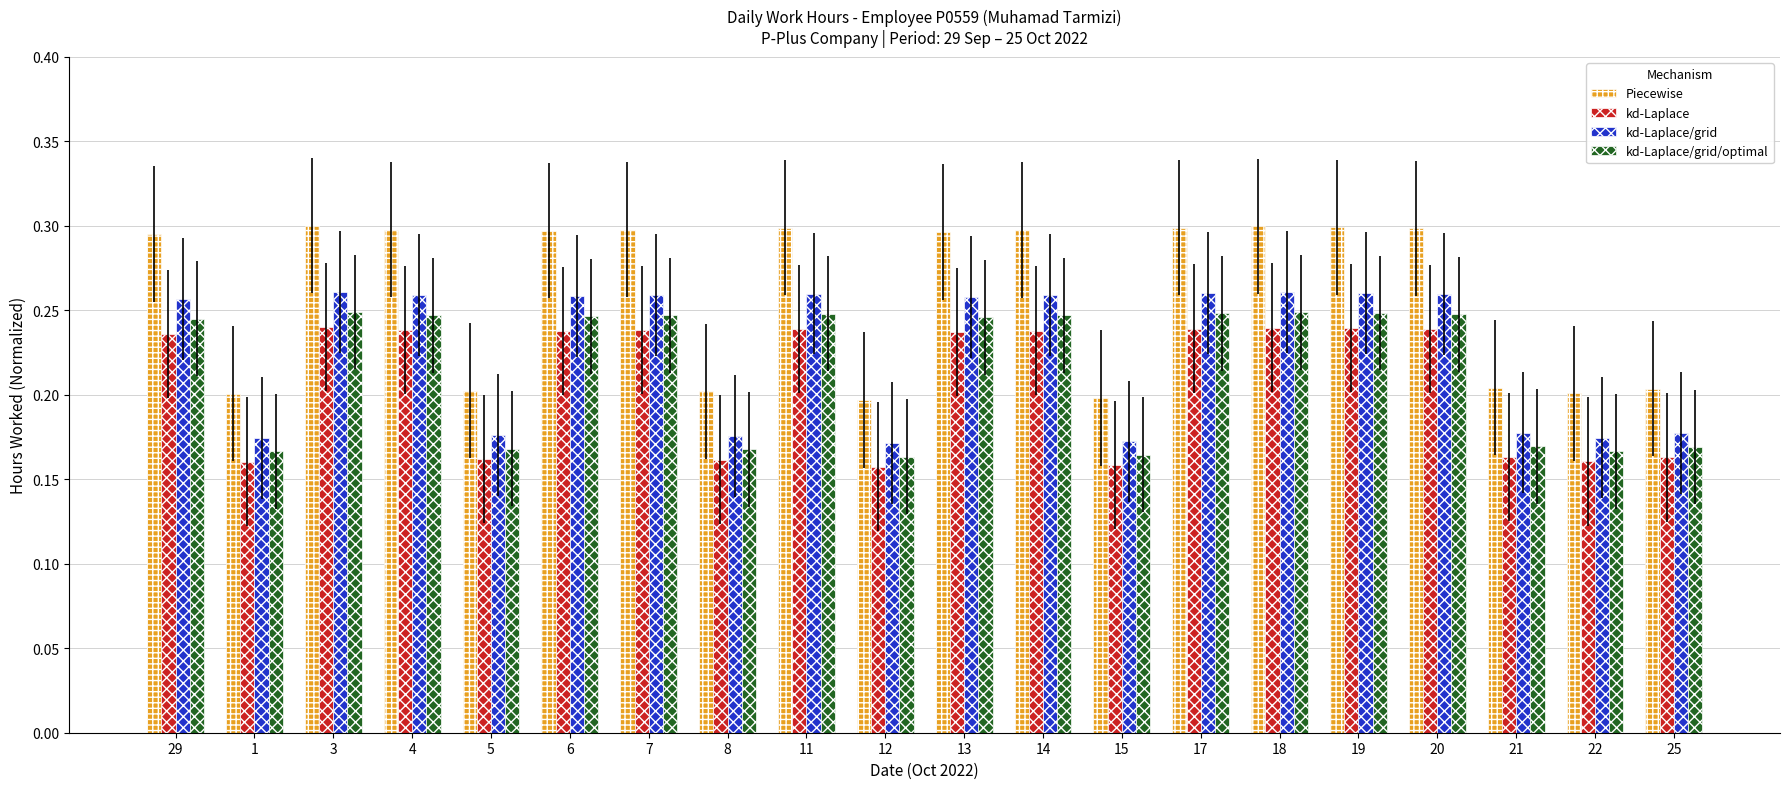

What is the difference between the highest and lowest values at 4?

0.1